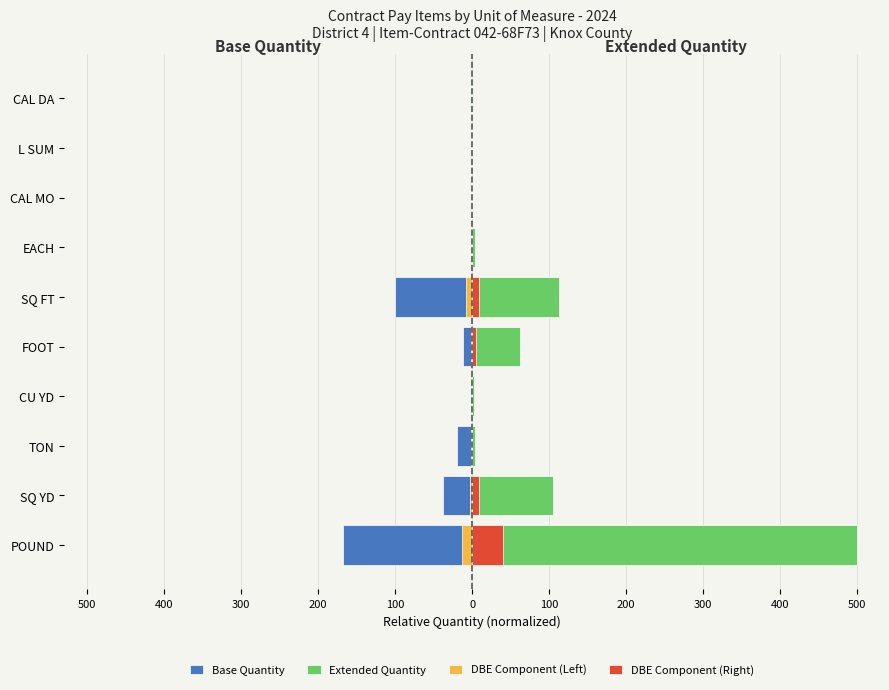

What is the minimum value shown in the chart?

-167.2